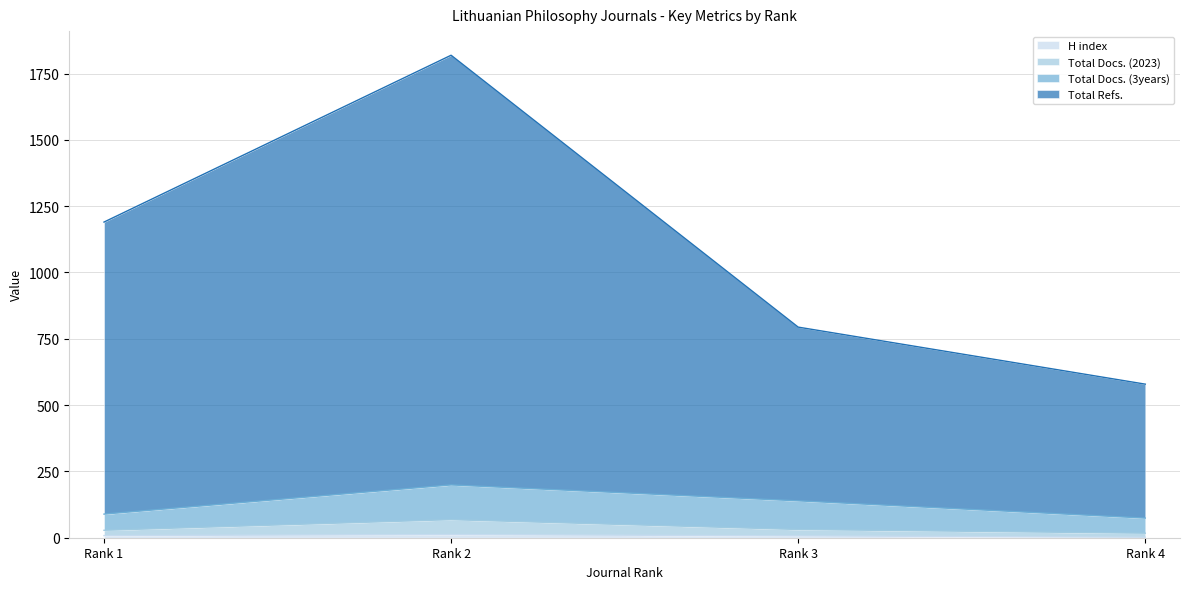

Where is the first local maximum for Total Refs.?

Rank 2